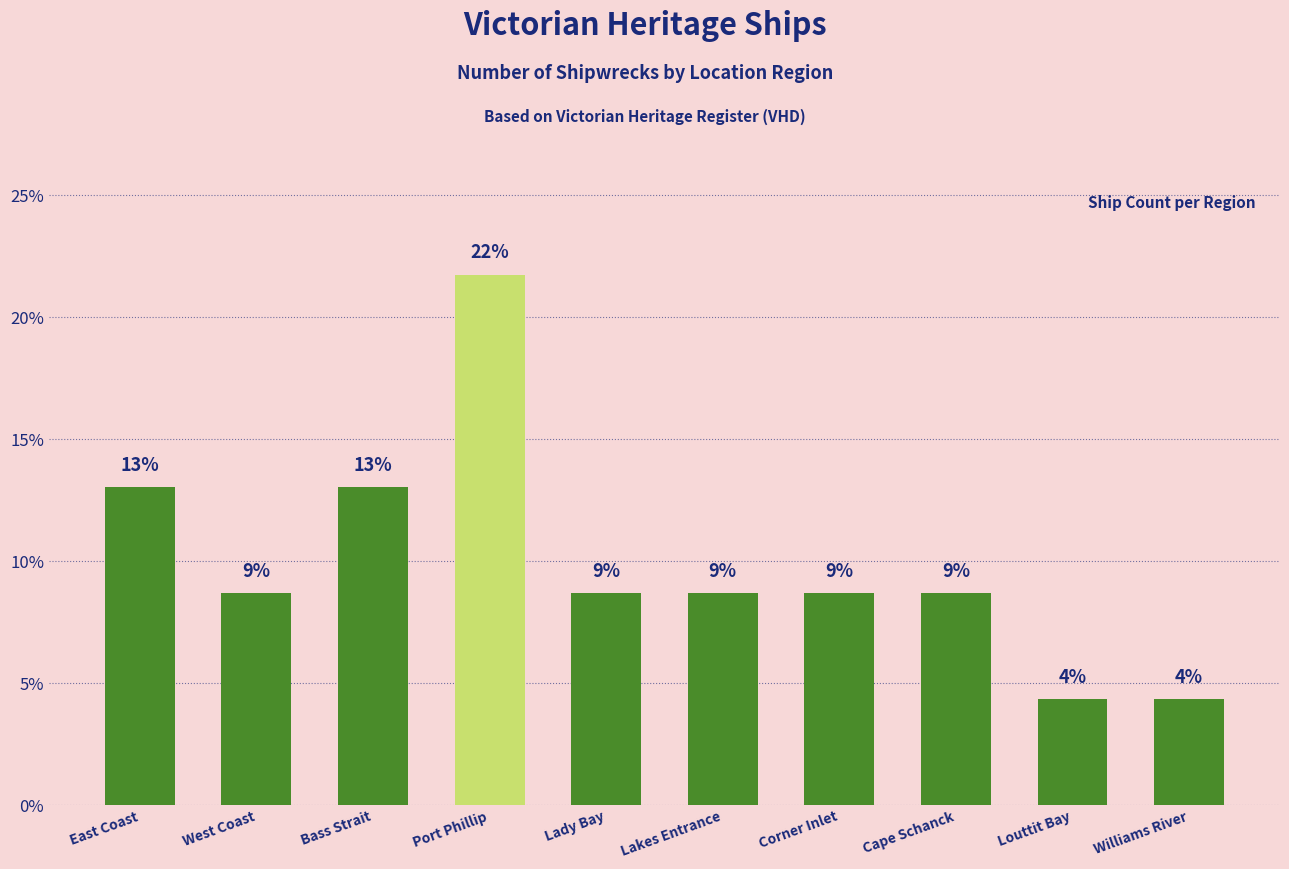

Which has a higher value, Cape Schanck or Williams River?

Cape Schanck